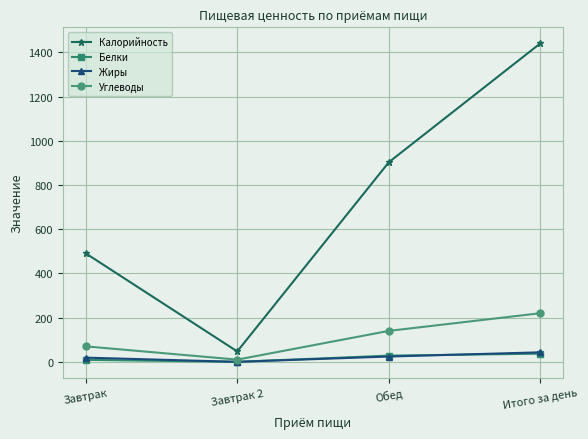

What is the highest value of the Белки series?

37